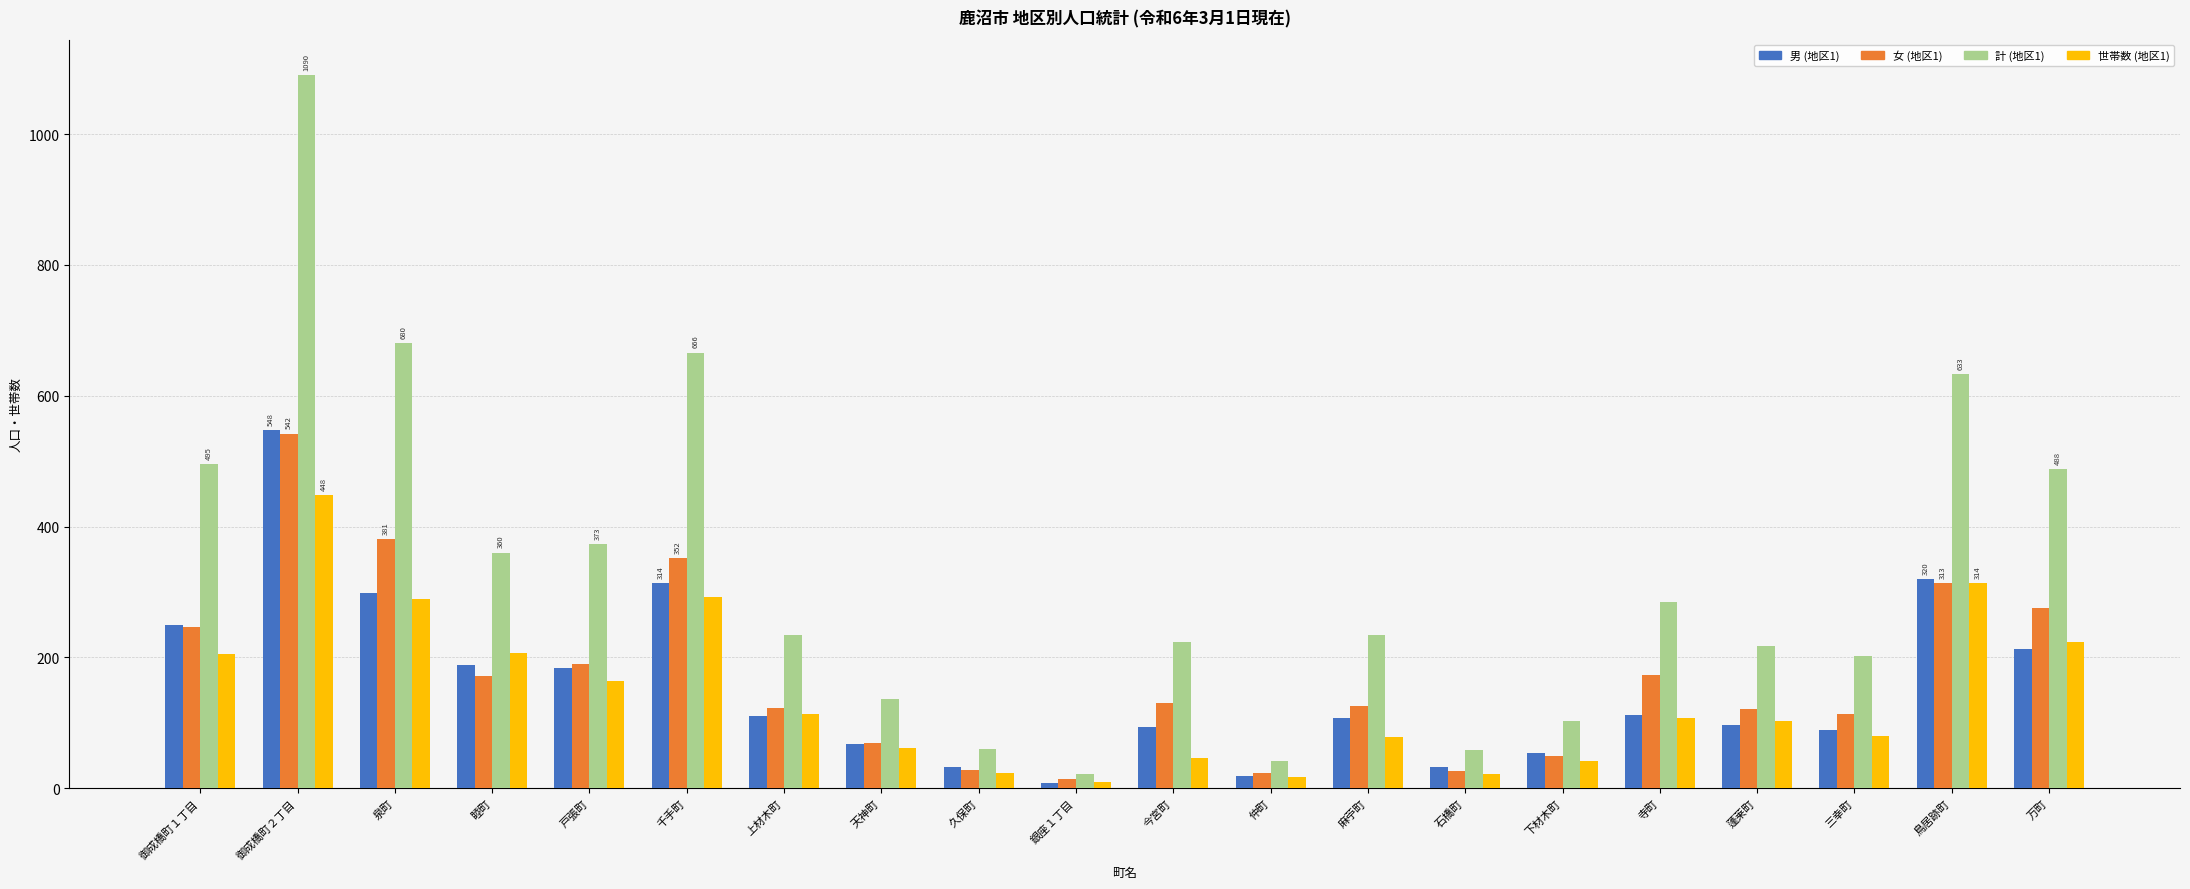

What position from the right is 麻苧町?

8